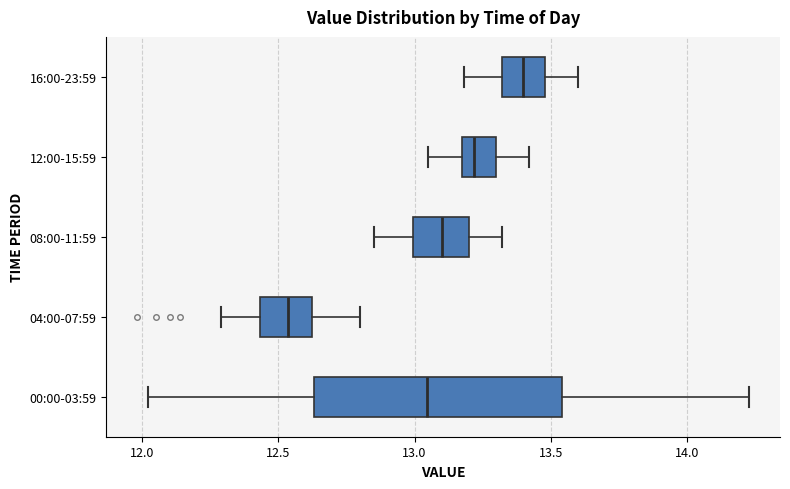

Reading bottom to top, read every box against the x-axis: the position of its median line, the range the box covers, and the ends of its whiskers. The values are not printed on the chart, so give them approximately, as read against the axis.

00:00-03:59: median 13.05, box 12.65 to 13.55, whiskers 12.00 to 14.25
04:00-07:59: median 12.55, box 12.45 to 12.60, whiskers 12.30 to 12.80
08:00-11:59: median 13.10, box 13.00 to 13.20, whiskers 12.85 to 13.30
12:00-15:59: median 13.20, box 13.15 to 13.30, whiskers 13.05 to 13.40
16:00-23:59: median 13.40, box 13.30 to 13.50, whiskers 13.20 to 13.60